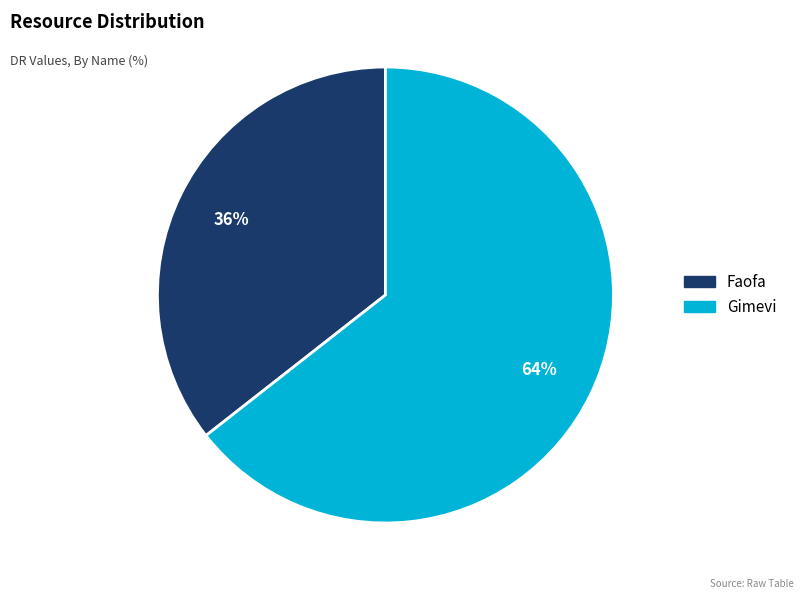

To the nearest percent, what portion does Gimevi represent?

64%